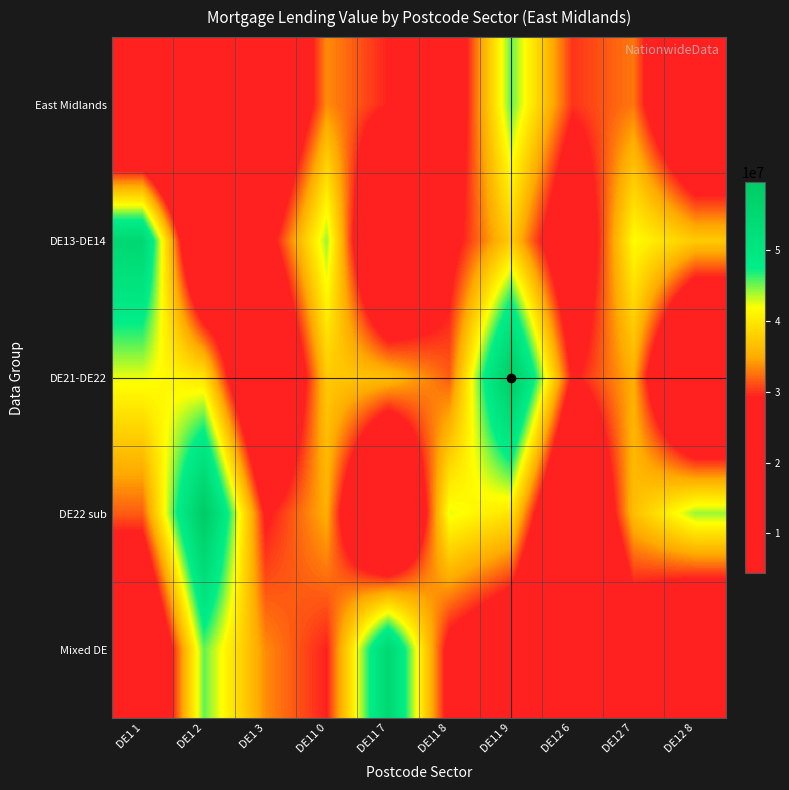

How many categories are shown in the chart?

10